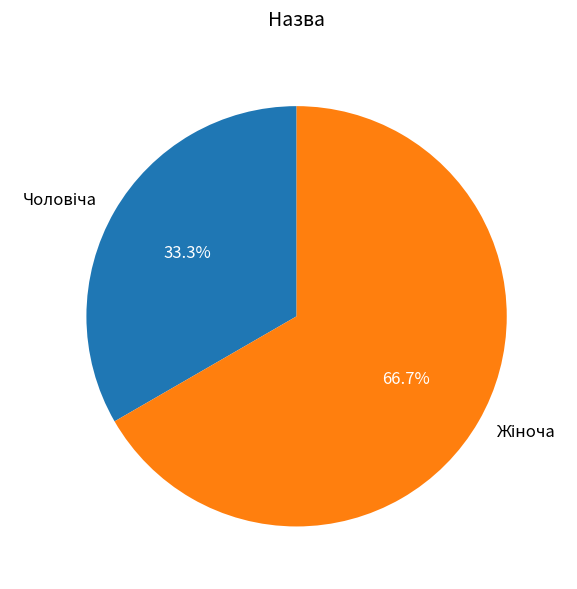

How many segments does this pie chart have?

2